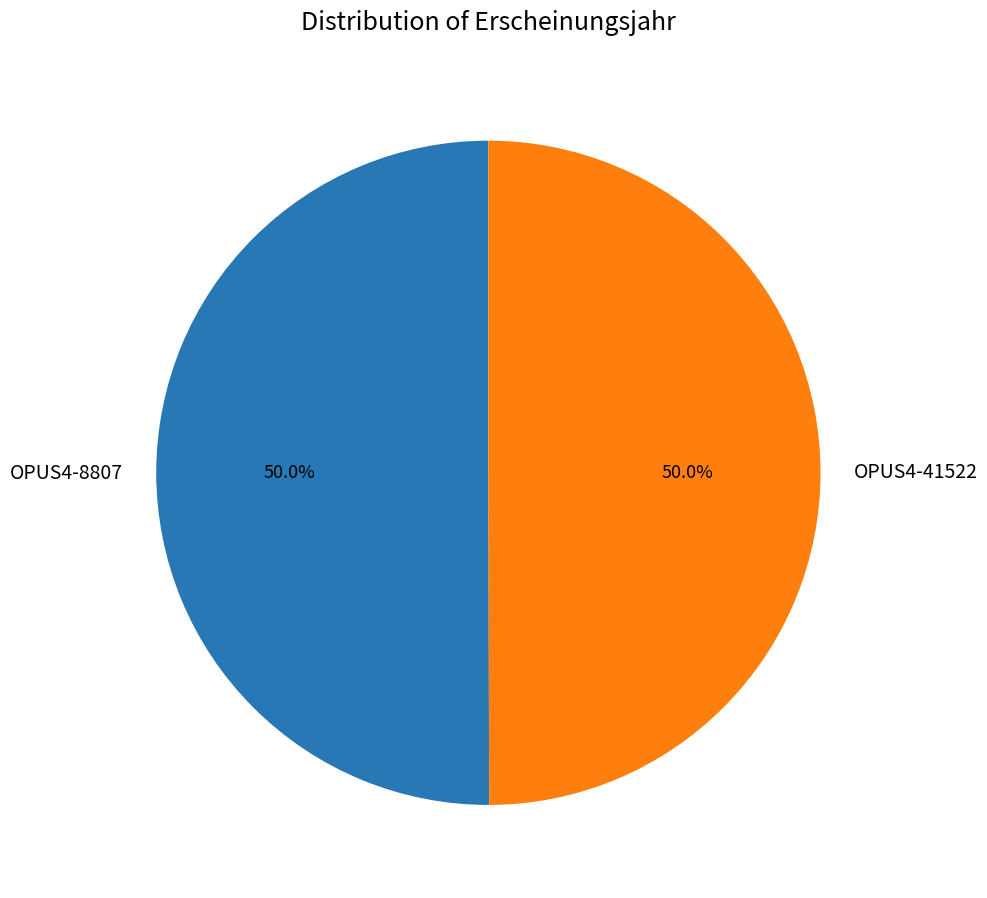

What is the ratio of the value at OPUS4-41522 to the value at OPUS4-8807?

1.0